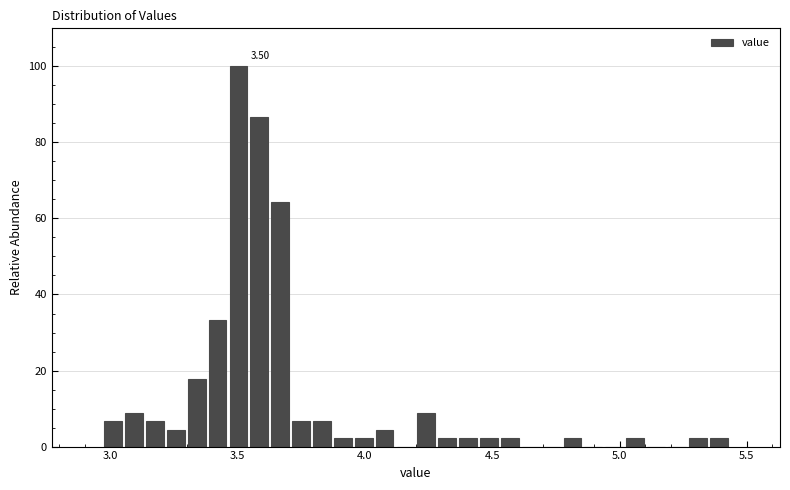

Read against the x-axis, roughly where is the centre of the tallest bar?

3.50